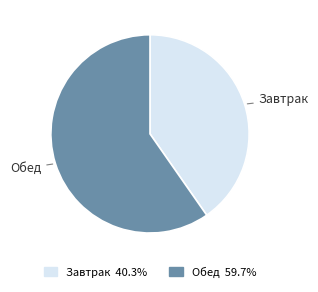

Rank the categories by value from highest to lowest.

Обед, Завтрак